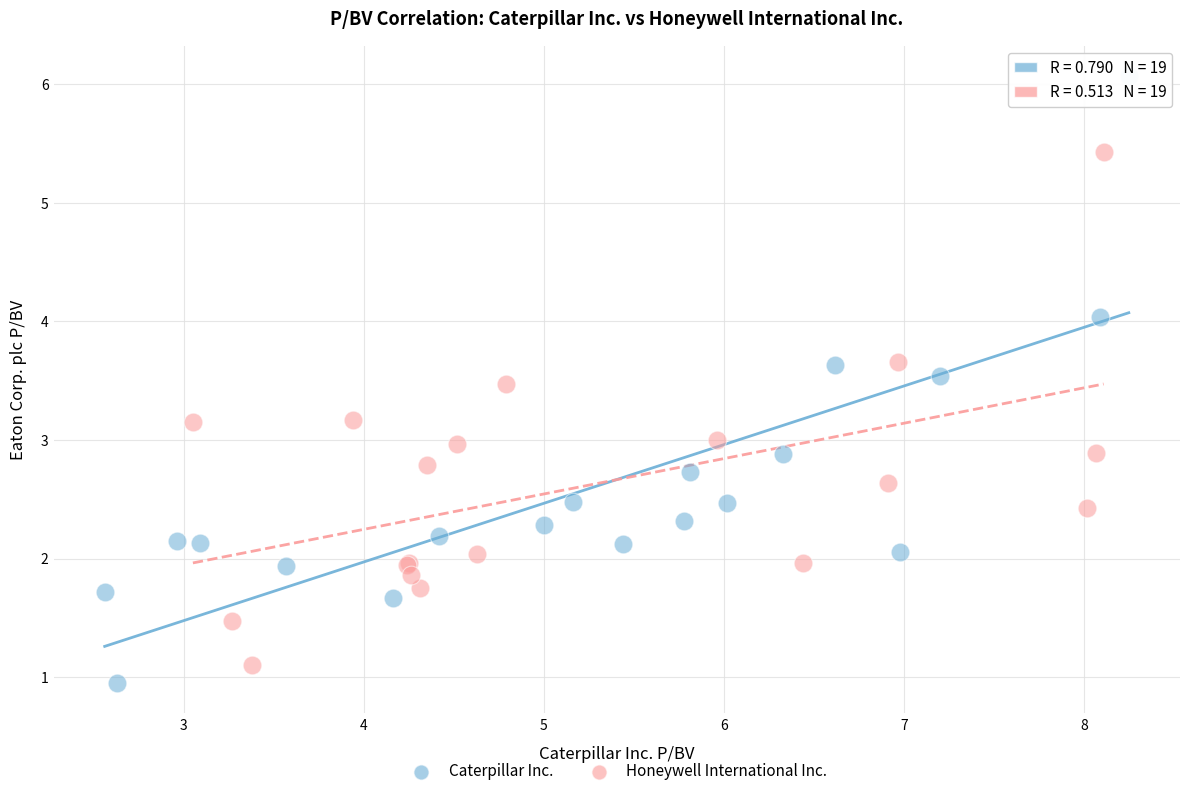

Which series reaches the maximum Y coordinate?

Caterpillar Inc.